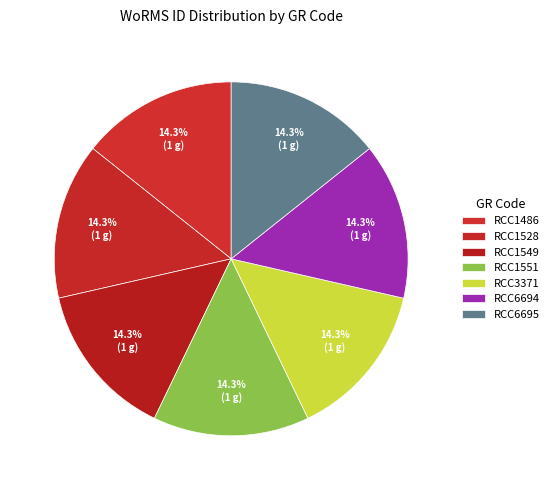

How many segments does this pie chart have?

7